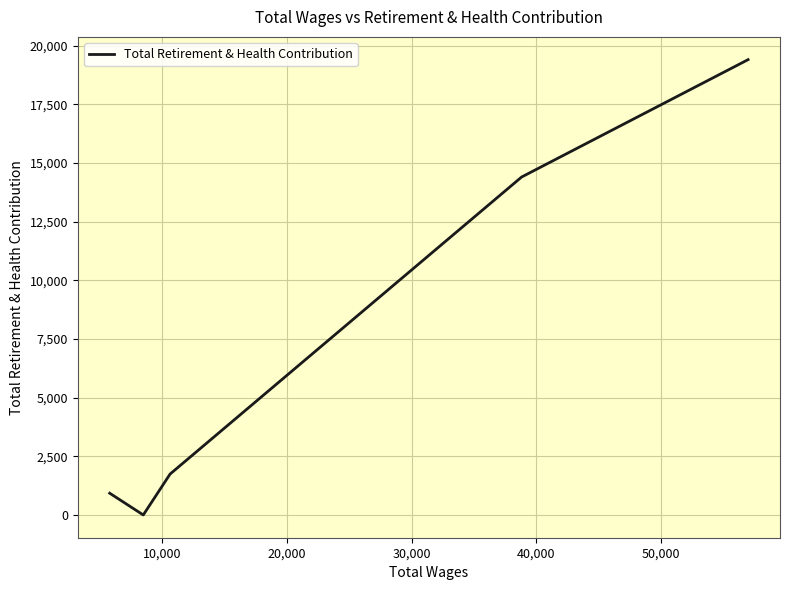

True or false: the data has more than 2 interior local peaks.

False